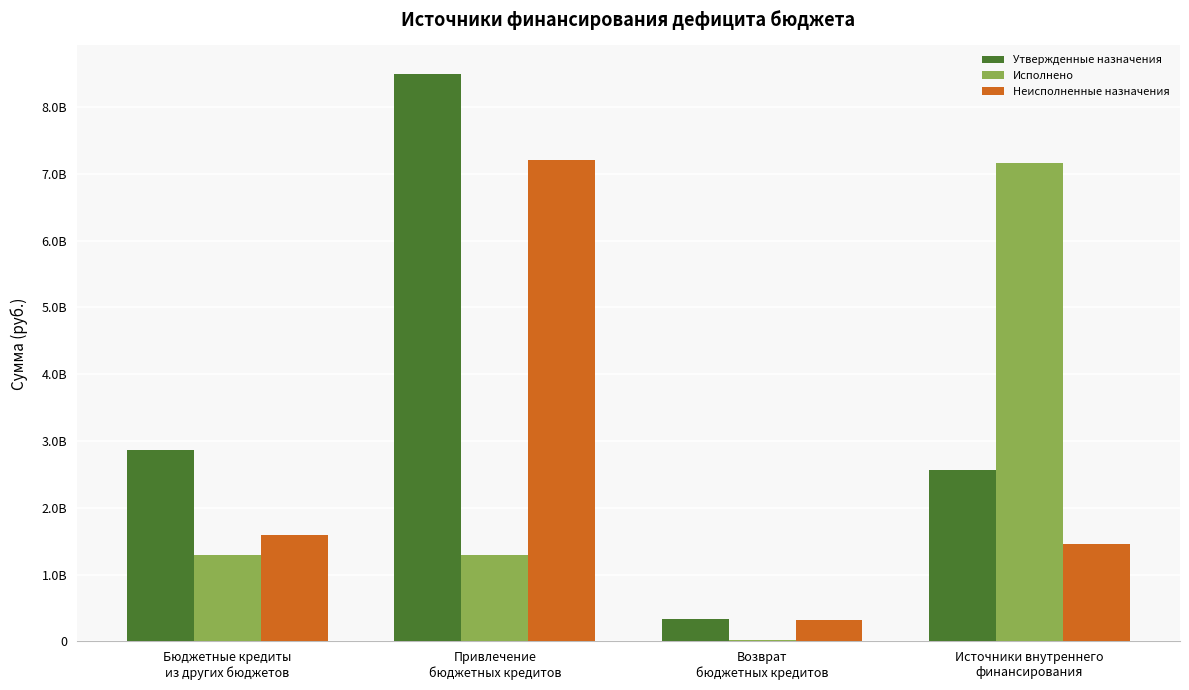

At Привлечение
бюджетных кредитов, list the series in order from largest to smallest.

Утвержденные назначения, Неисполненные назначения, Исполнено